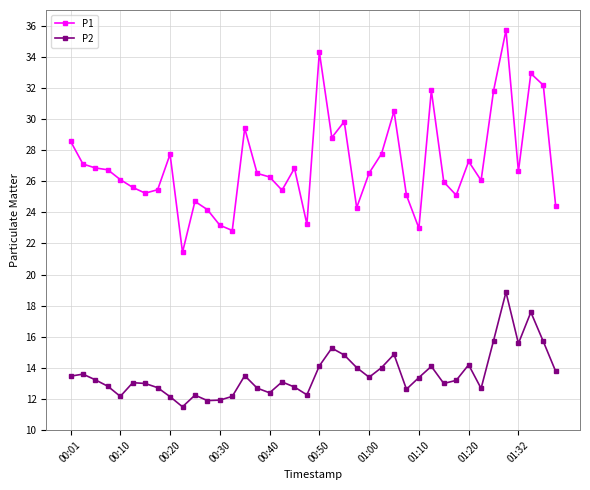

True or false: P1 and P2 cross at least once.

False